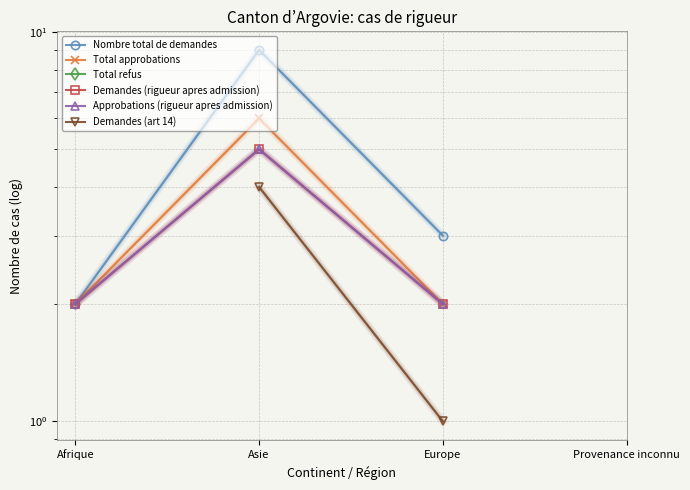

What is the maximum value shown in the chart?

9.0